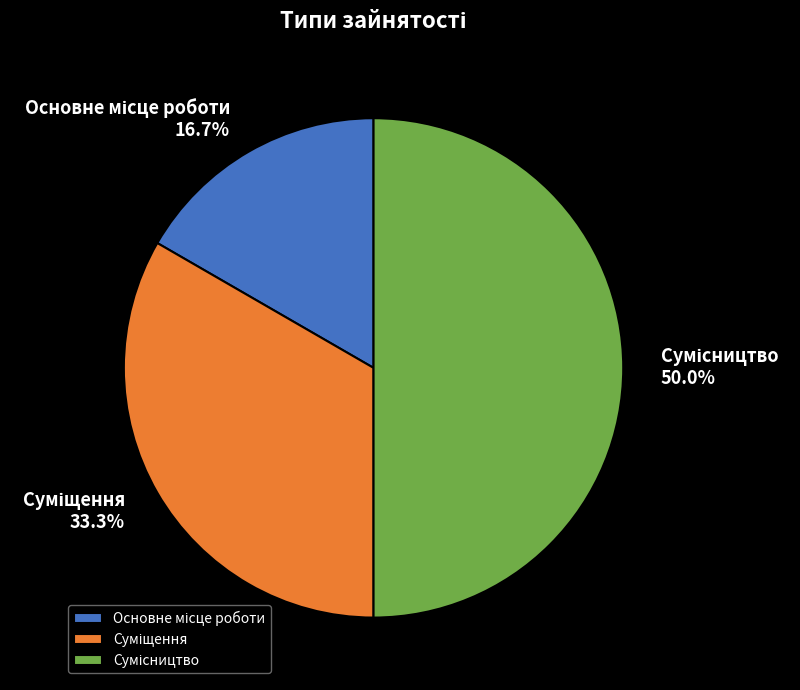

The Суміщення slice represents 25% of the pie. True or false?

False